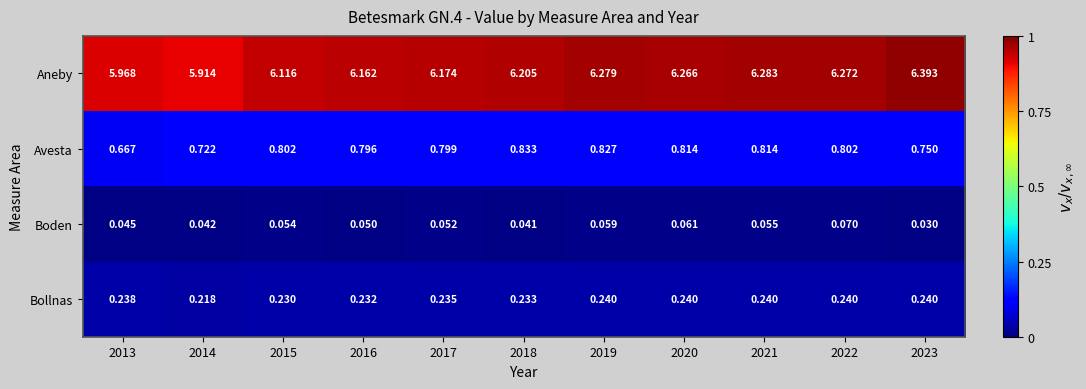

Is the value of Avesta at 2016 greater than the value of Aneby at 2015?

No